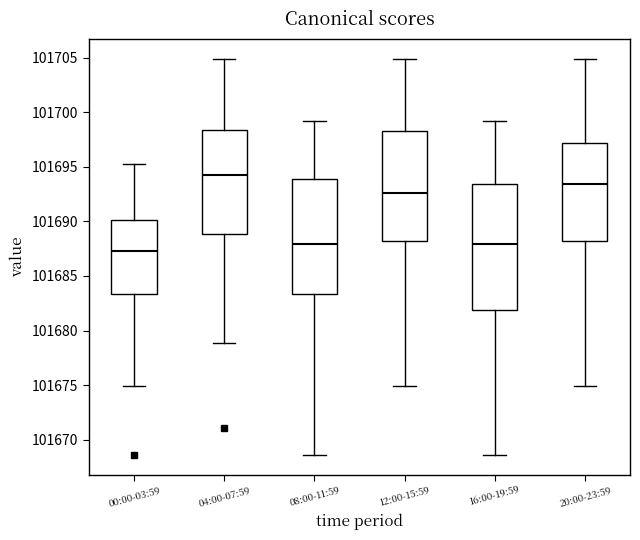

Where is the lower edge of the box for 04:00-07:59 on the y-axis? The values are not printed on the chart, so give them approximately, as read against the axis.

101689.0